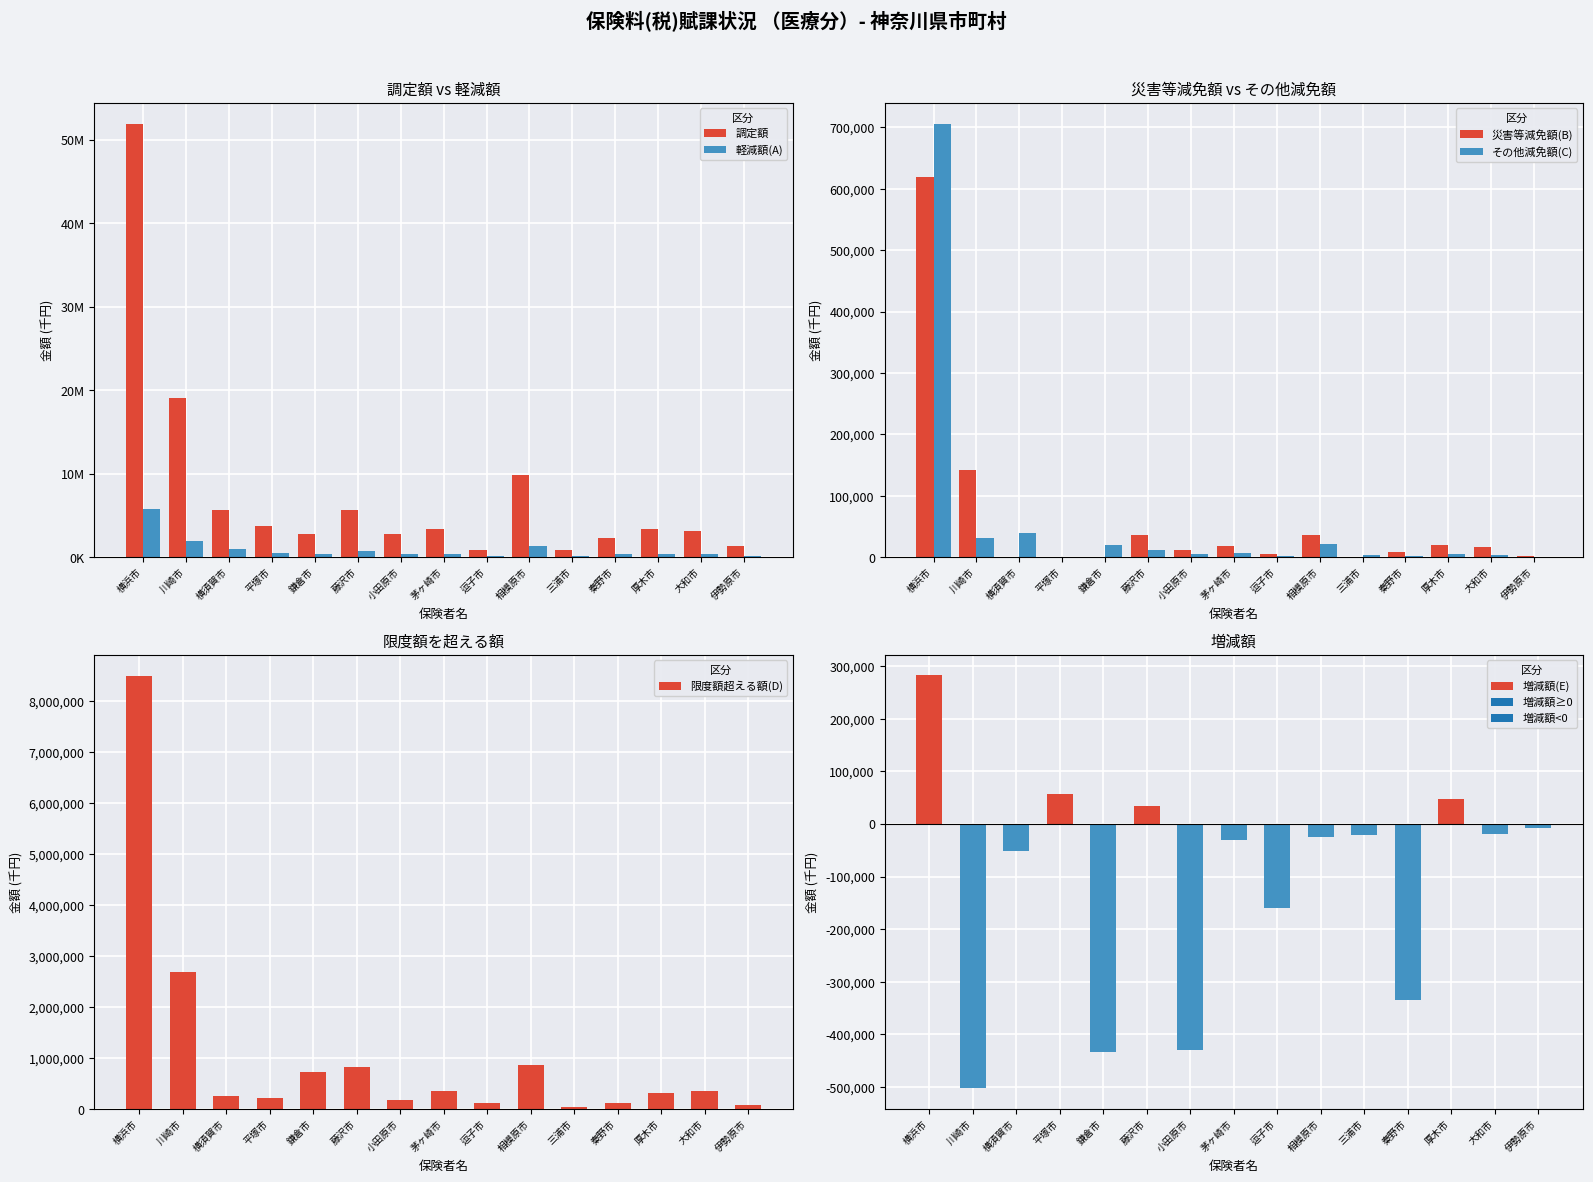

How many negative values does the 増減額(E) series have?

11